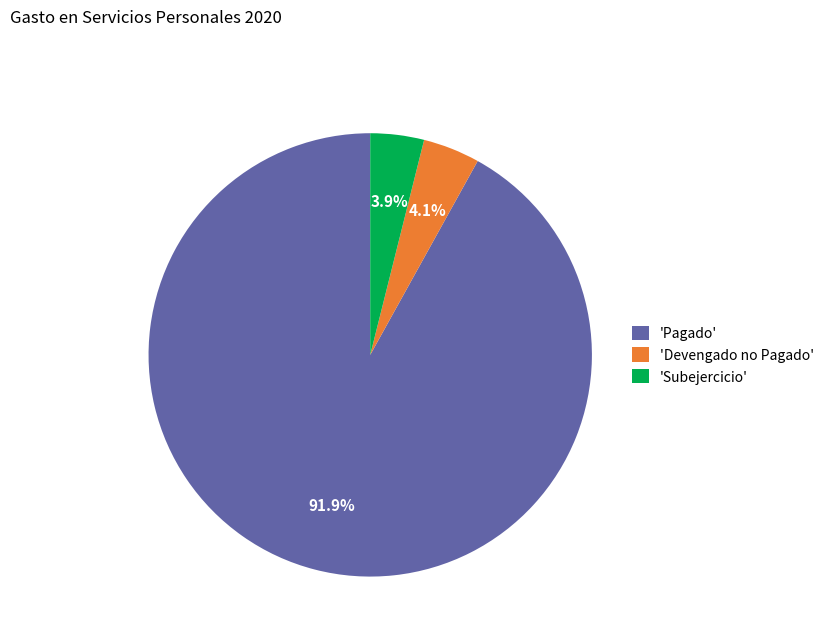

Which category has the biggest portion of the pie?

'Pagado'